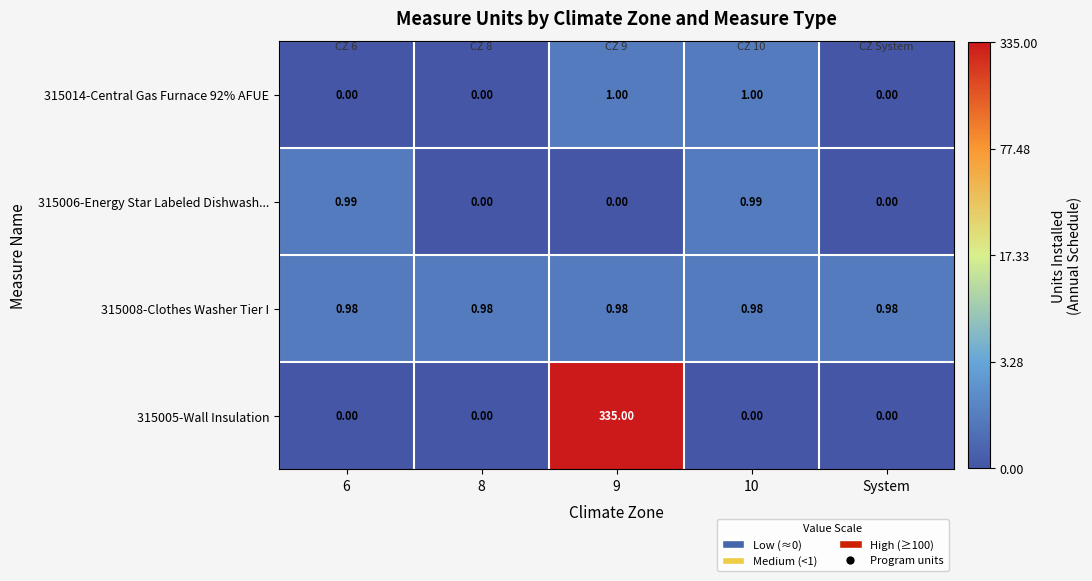

Is the value of 315006-Energy Star Labeled Dishwash... at 8 greater than the value of 315008-Clothes Washer Tier I at 9?

No